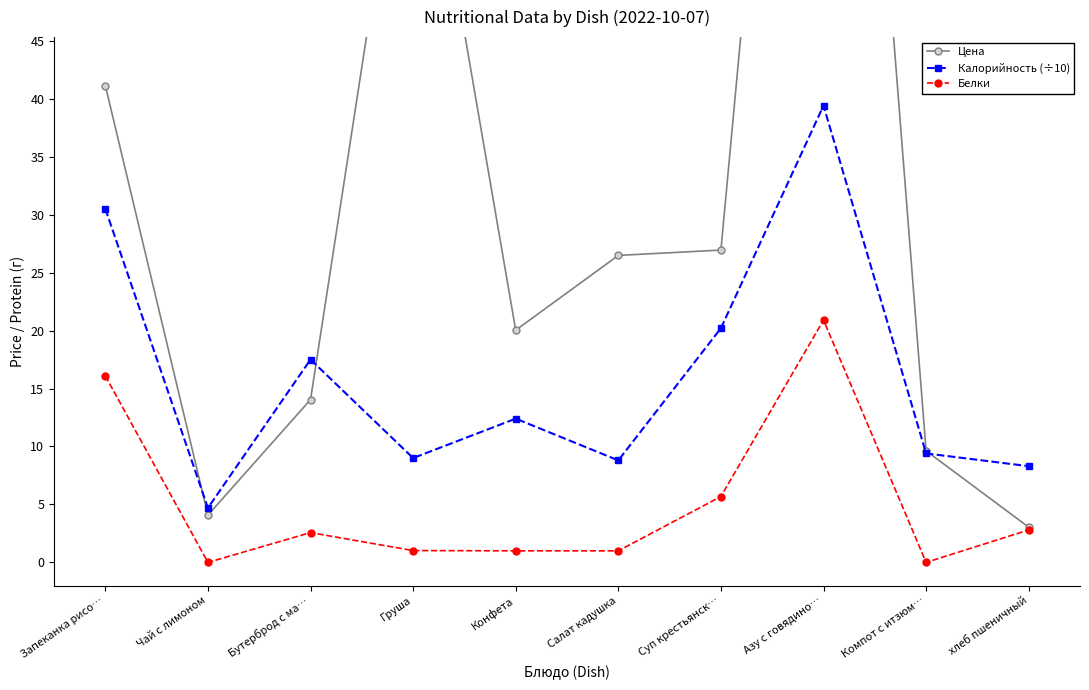

How many values in the Цена series are below 26?

5